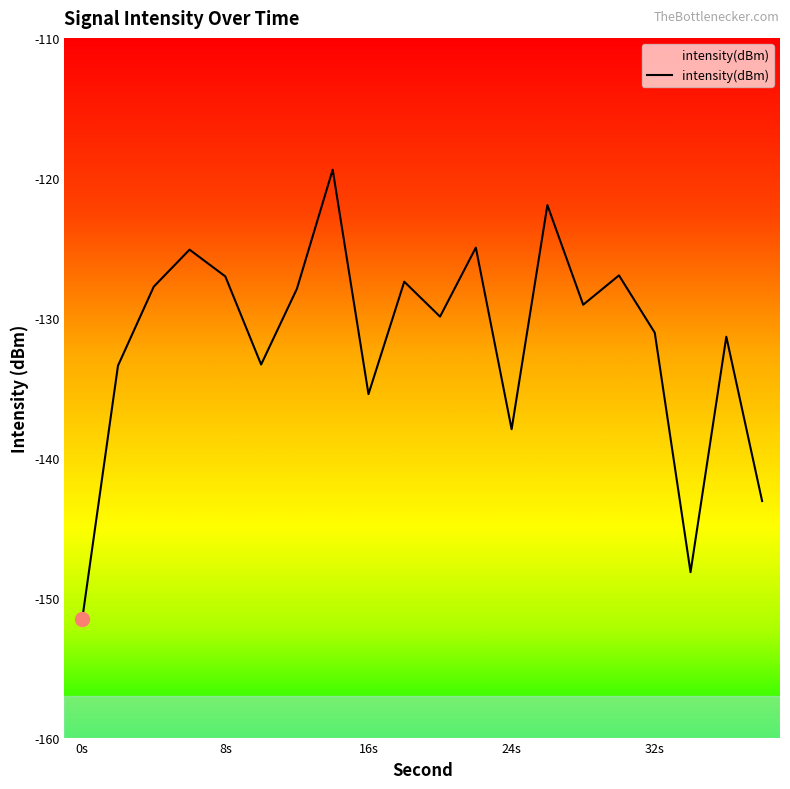

How many distinct data groups are displayed?

1